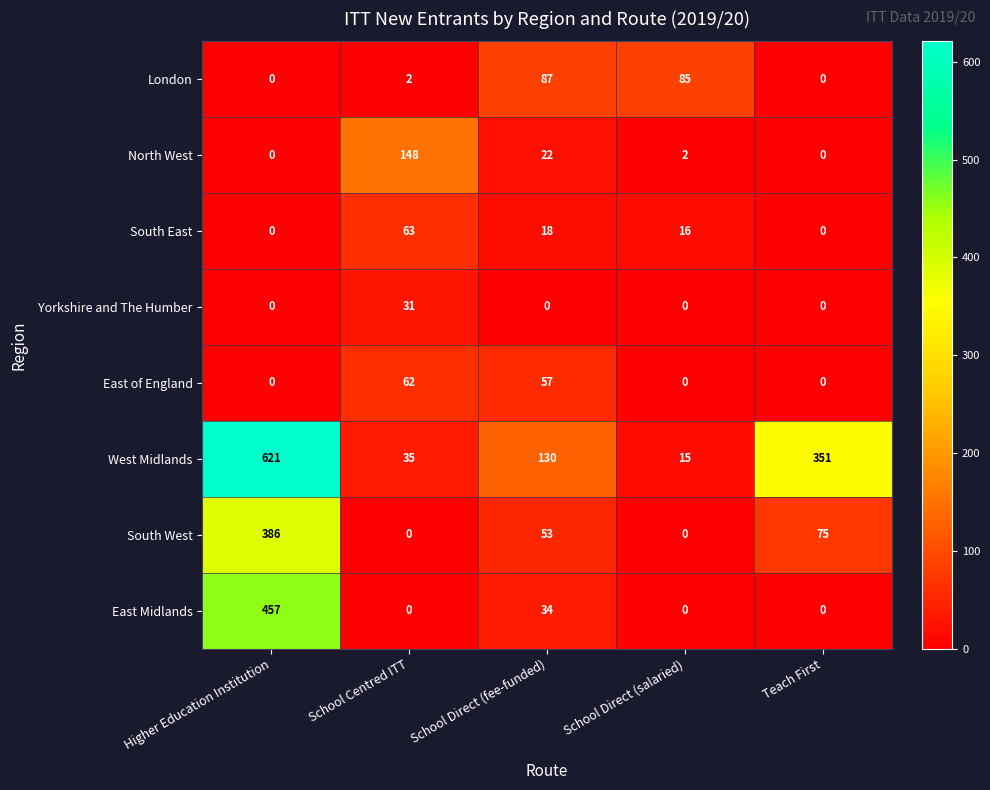

The East of England series shows 0 at School Direct (salaried). True or false?

True